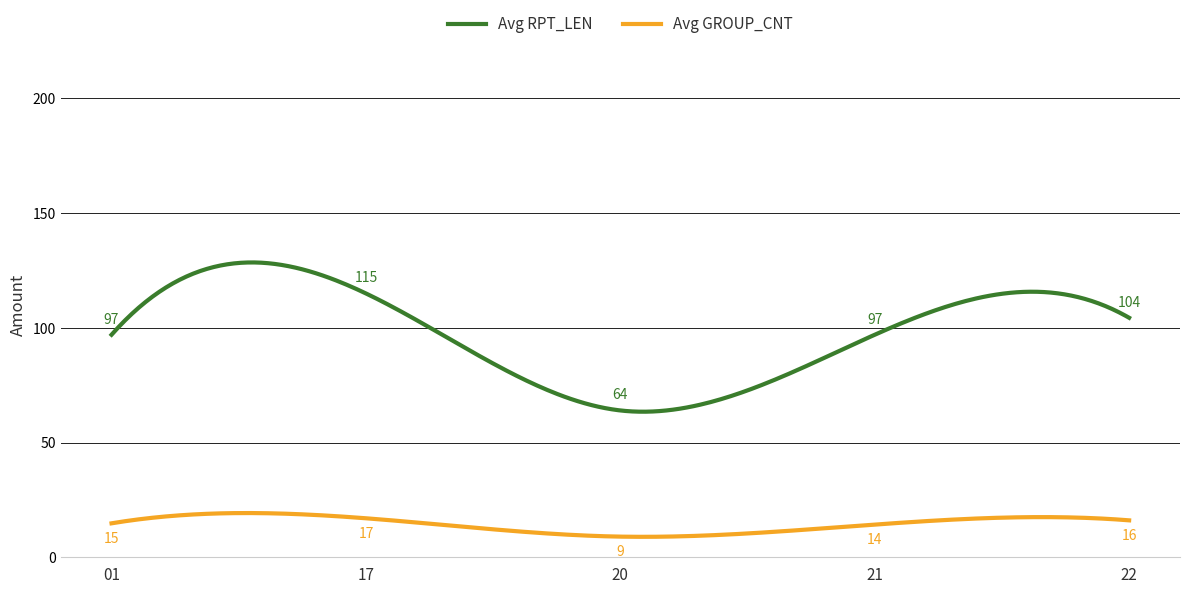

True or false: Avg GROUP_CNT and Avg RPT_LEN intersect in this chart.

False